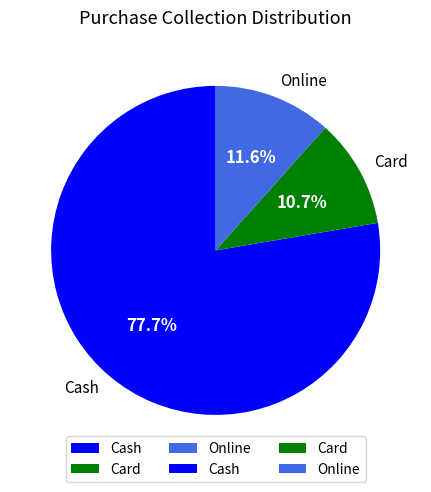

How many segments does this pie chart have?

3